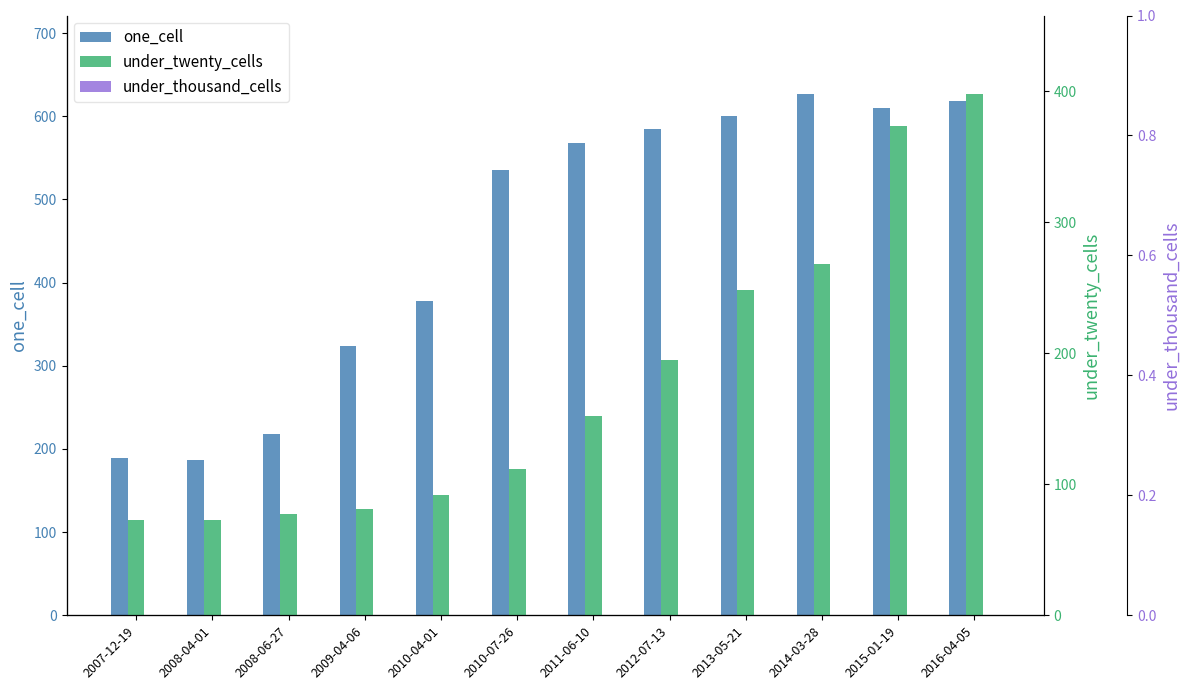

Are the bars grouped side by side (vs. stacked)?

Yes